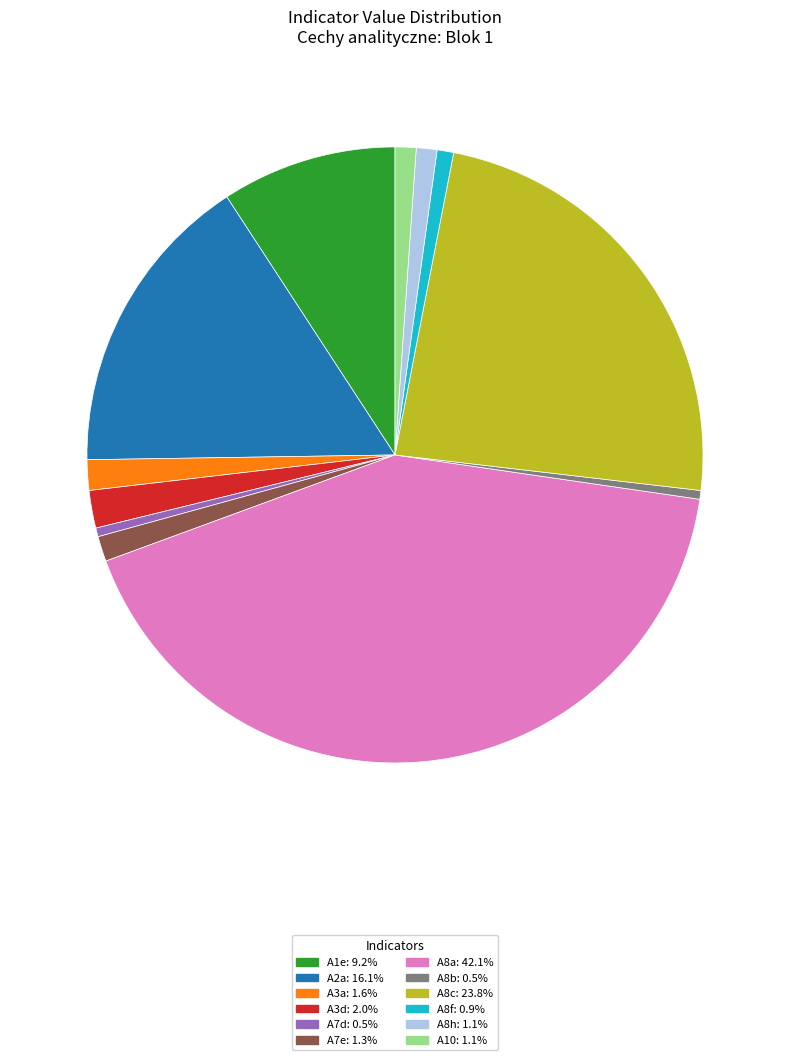

Do A1e and A8h together represent more than half of the pie?

No